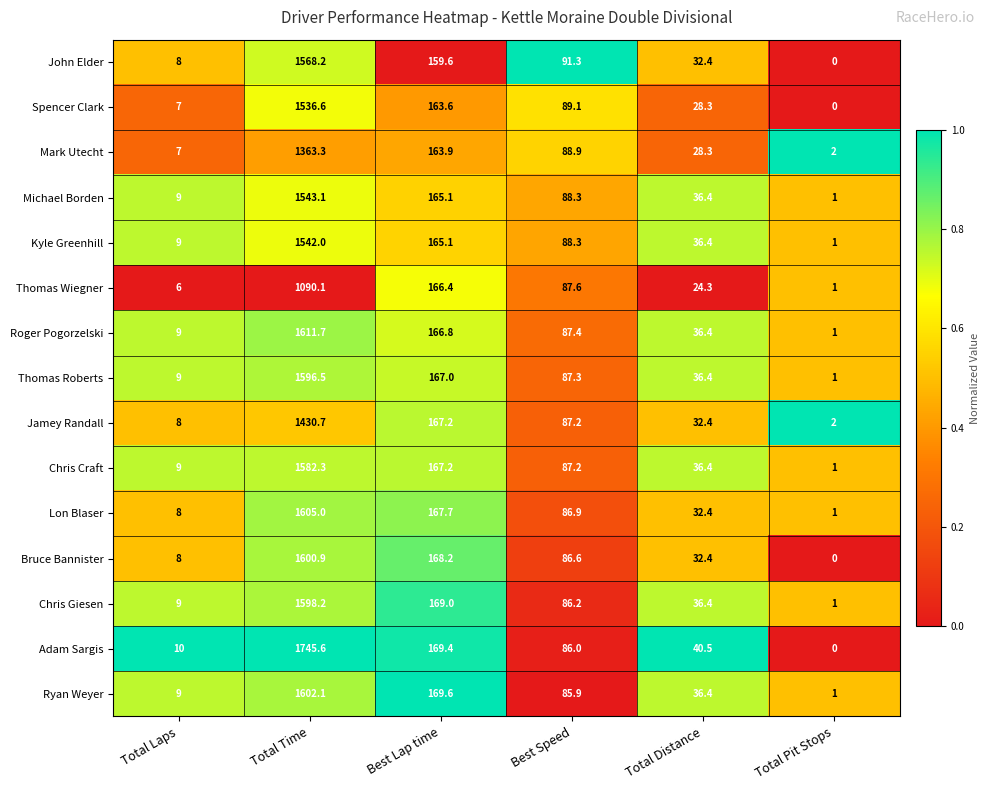

List the series in order of their peak value, lowest first.

Thomas Wiegner, Mark Utecht, Jamey Randall, Spencer Clark, Kyle Greenhill, Michael Borden, John Elder, Chris Craft, Thomas Roberts, Chris Giesen, Bruce Bannister, Ryan Weyer, Lon Blaser, Roger Pogorzelski, Adam Sargis